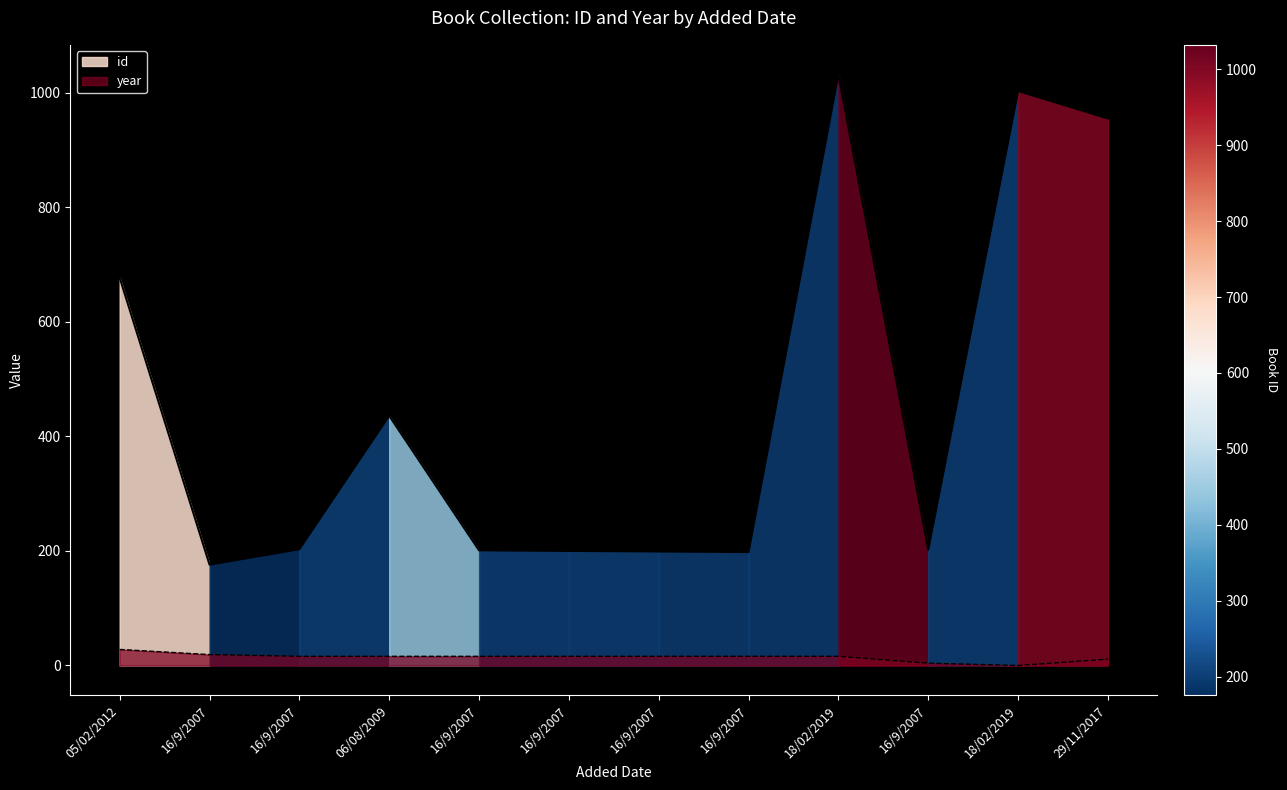

At which category is the sum across all series the highest?

18/02/2019